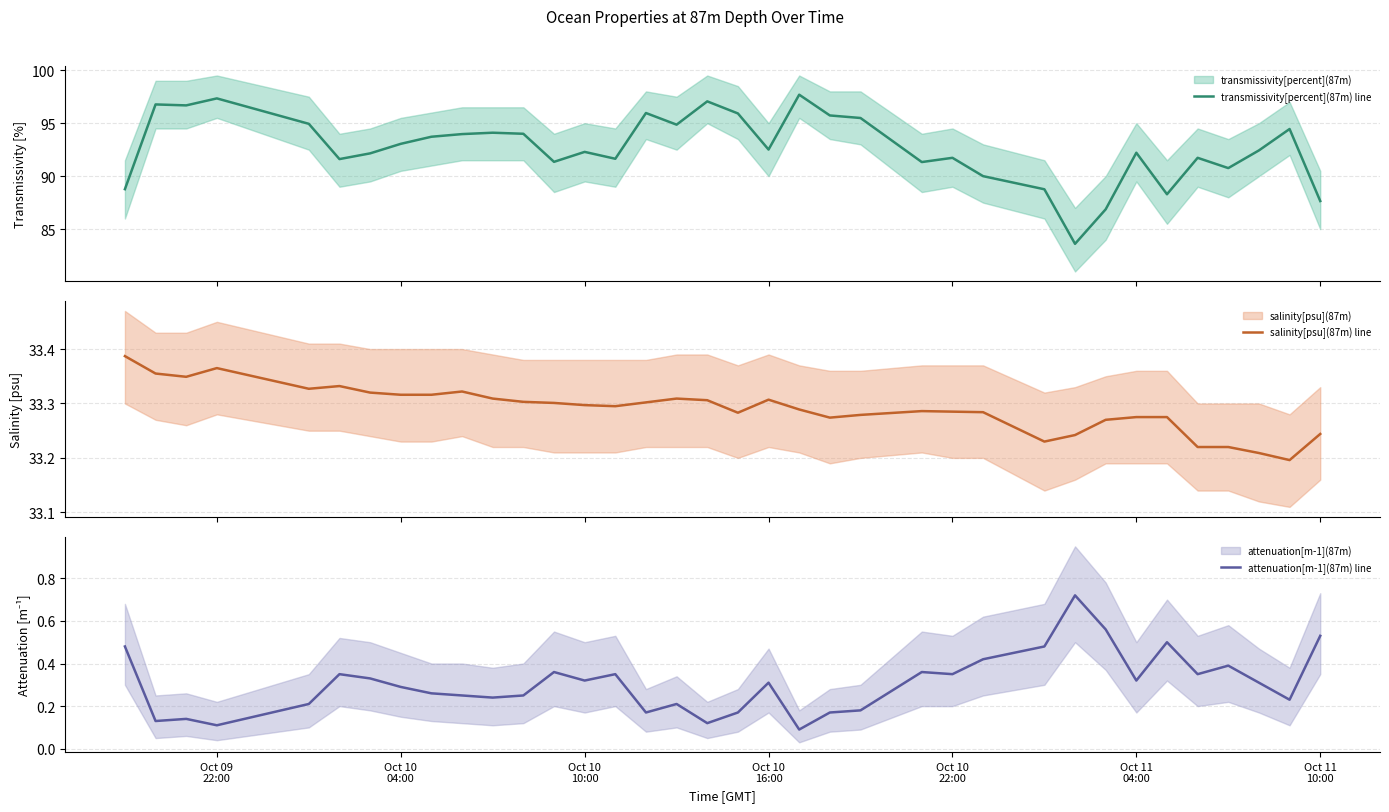

What is the maximum value for transmissivity[percent](87m) line?

97.7